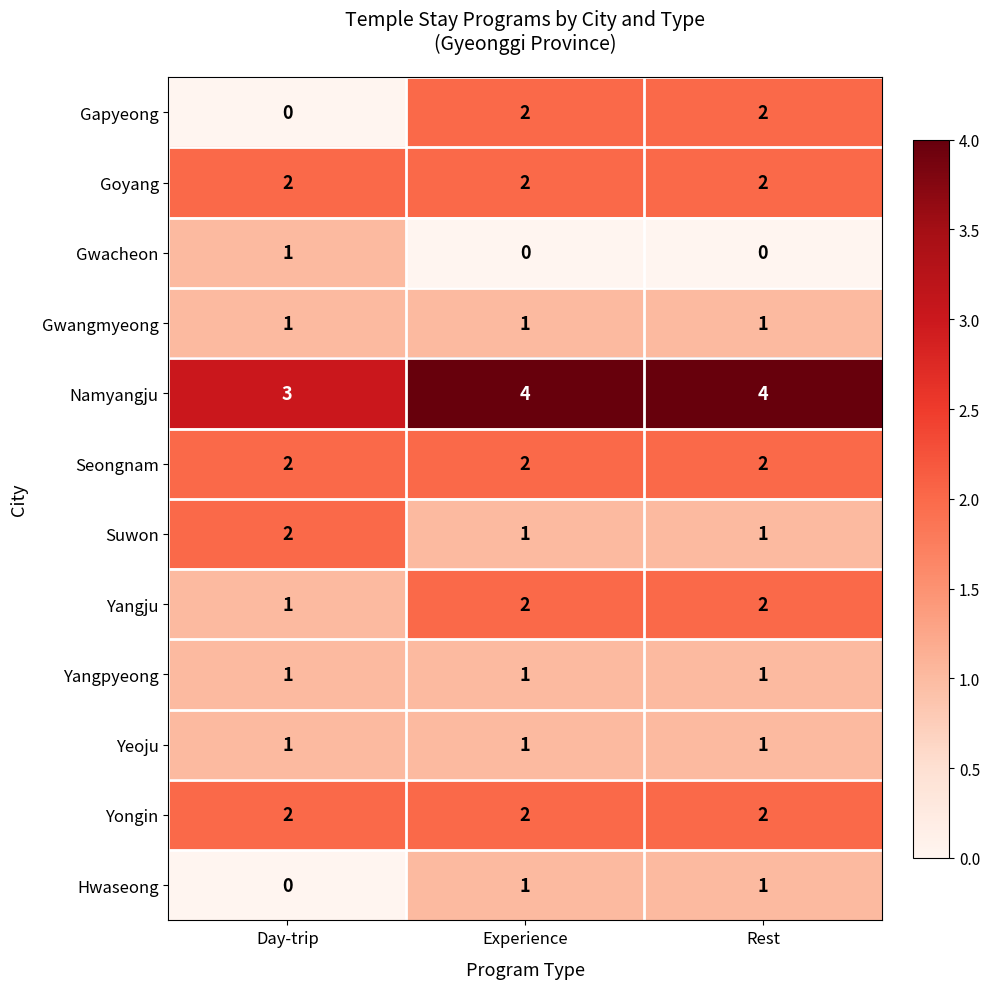

Count the Hwaseong values in the range 0 to 1.

3